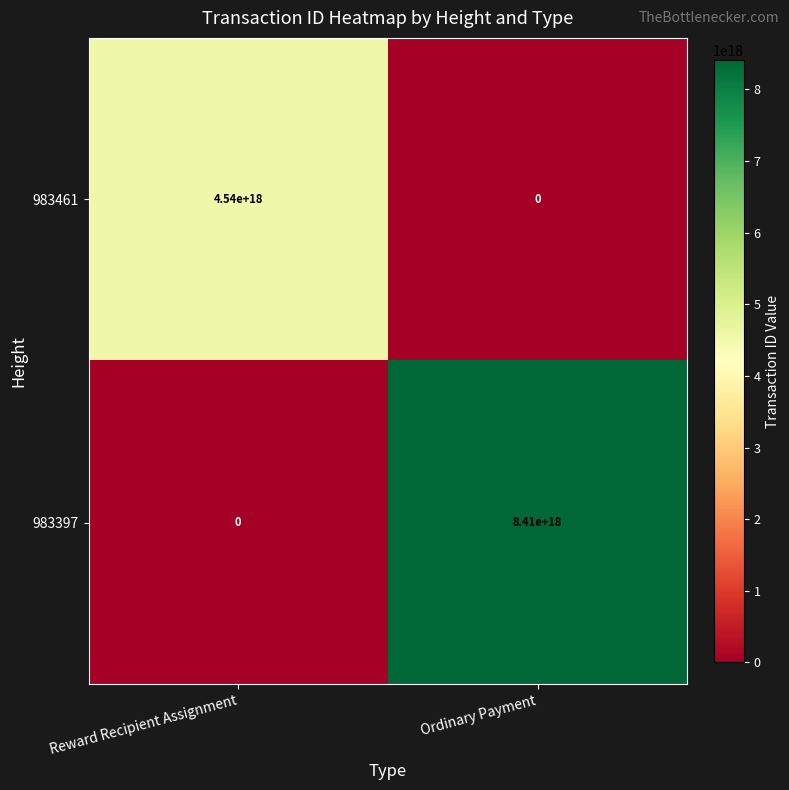

Which label corresponds to the largest value in the chart?

Ordinary Payment